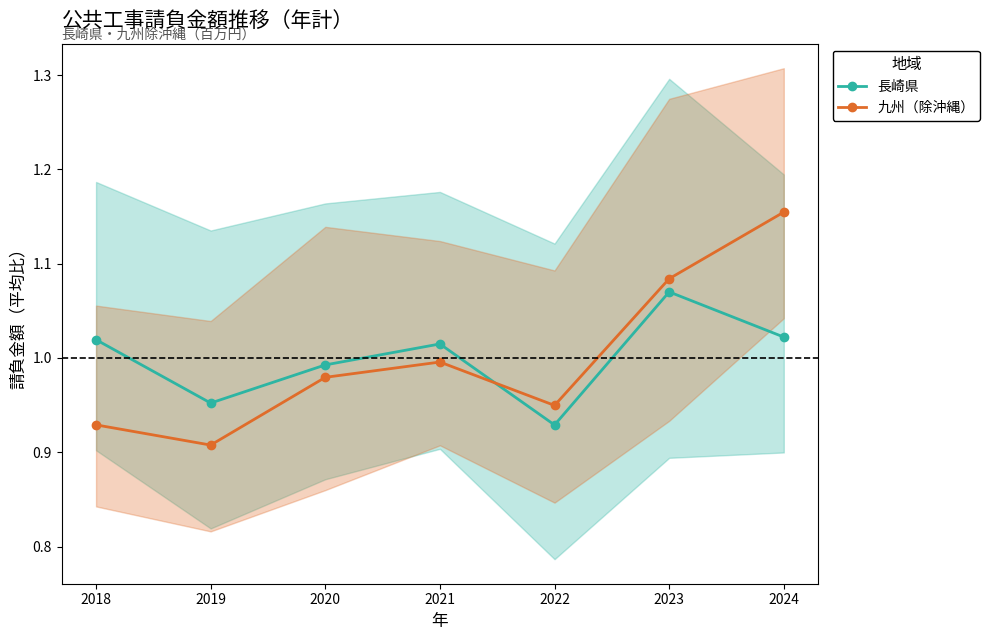

True or false: 九州（除沖縄） has a value of 1.1 at 2023.

True